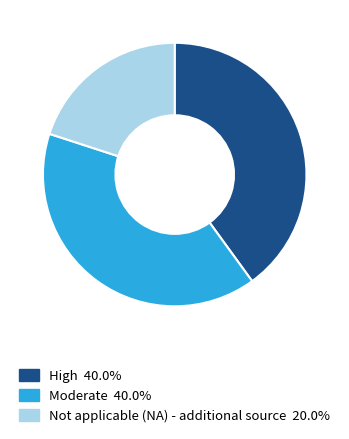

How many slices are in this pie chart?

3